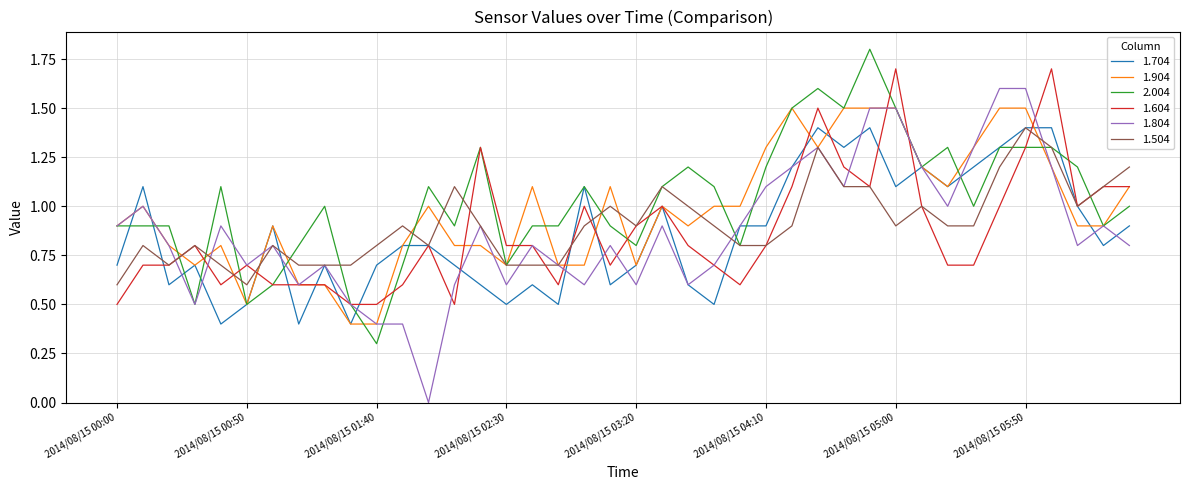

What are all the series names shown in the legend?

1.704, 1.904, 2.004, 1.604, 1.804, 1.504